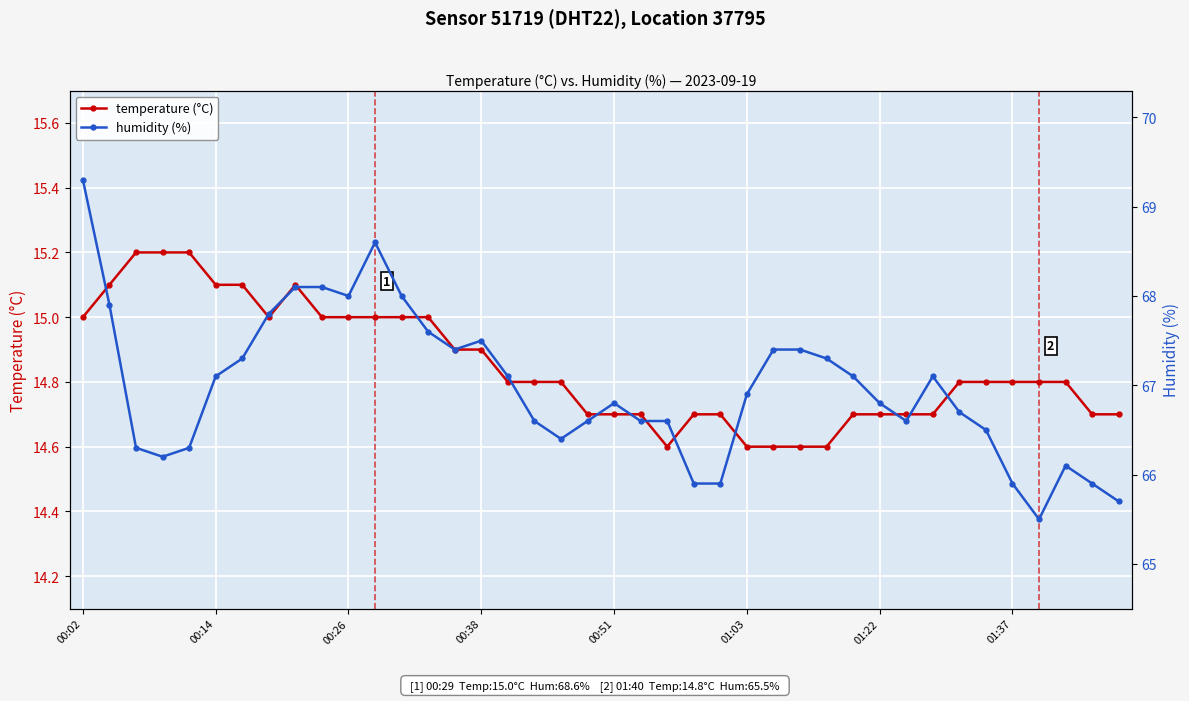

Reading left to right, transcribe all the data shown in this chart.

temperature (°C): 15.0	15.1	15.2	15.2	15.2	15.1	15.1	15.0	15.1	15.0	15.0	15.0	15.0	15.0	14.9	14.9	14.8	14.8	14.8	14.7	14.7	14.7	14.6	14.7	14.7	14.6	14.6	14.6	14.6	14.7	14.7	14.7	14.7	14.8	14.8	14.8	14.8	14.8	14.7	14.7
humidity (%): 69.3	67.9	66.3	66.2	66.3	67.1	67.3	67.8	68.1	68.1	68.0	68.6	68.0	67.6	67.4	67.5	67.1	66.6	66.4	66.6	66.8	66.6	66.6	65.9	65.9	66.9	67.4	67.4	67.3	67.1	66.8	66.6	67.1	66.7	66.5	65.9	65.5	66.1	65.9	65.7